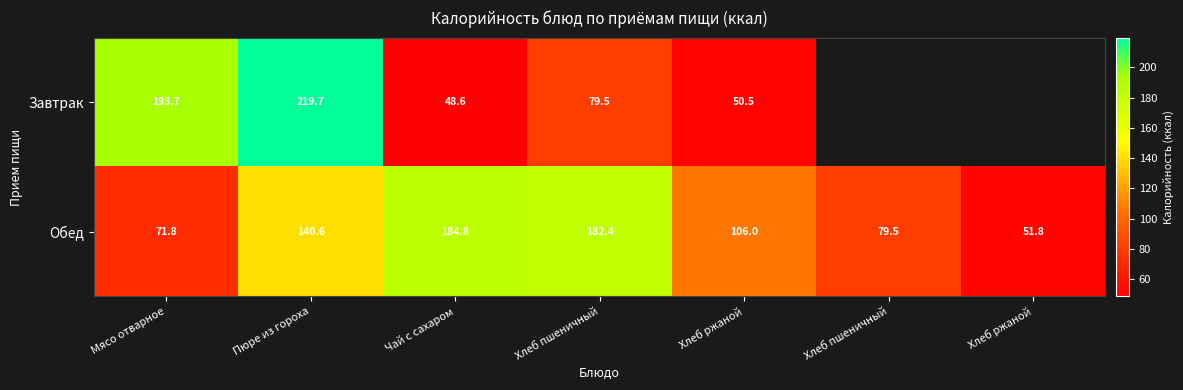

How many data points in Обед are less than 106?

3